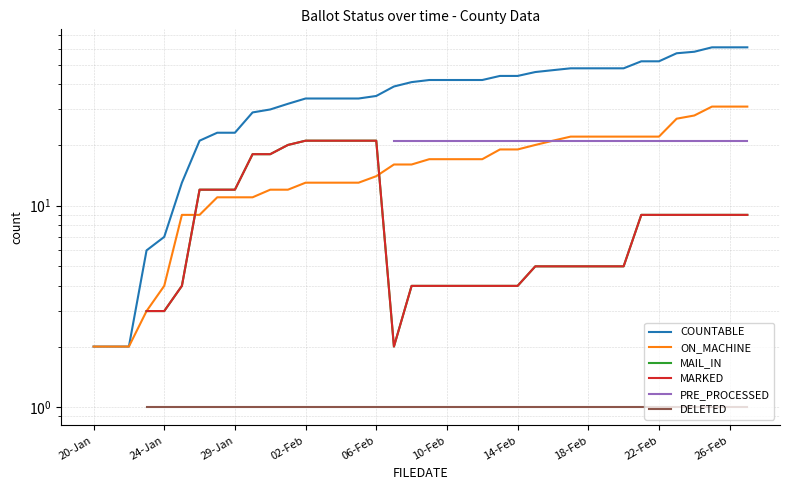

At how many categories does at least one series exceed 14?

32